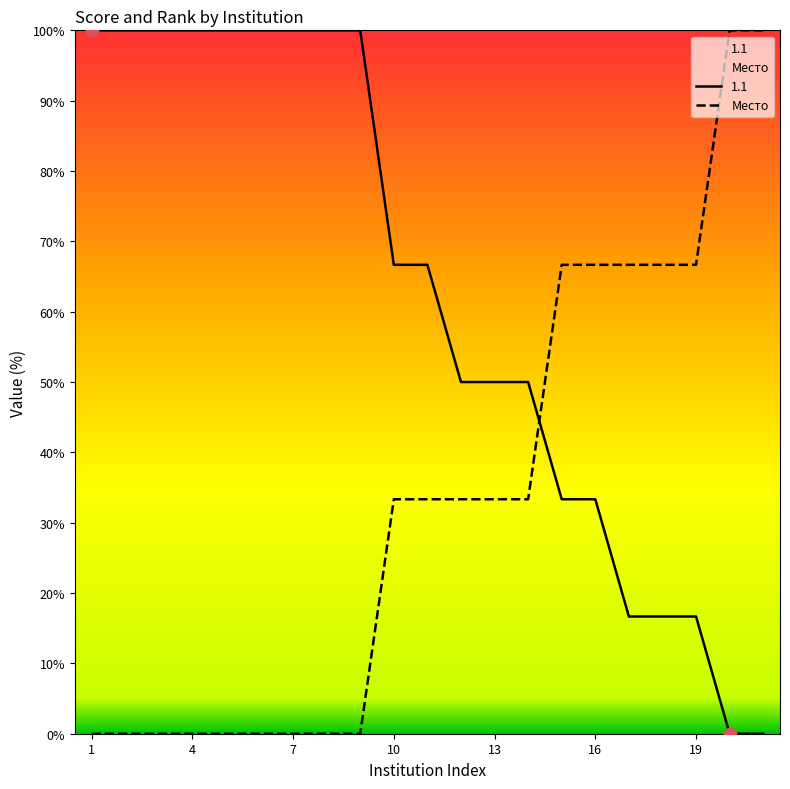

What are all the series names shown in the legend?

1.1, Место